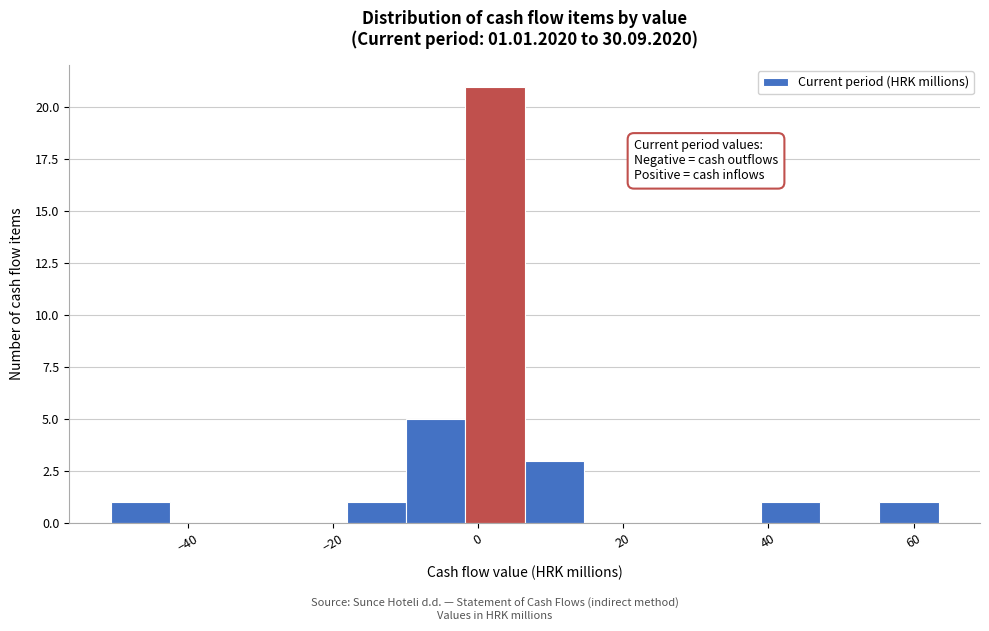

Which range on the x-axis has the tallest bar?

-2 to 6